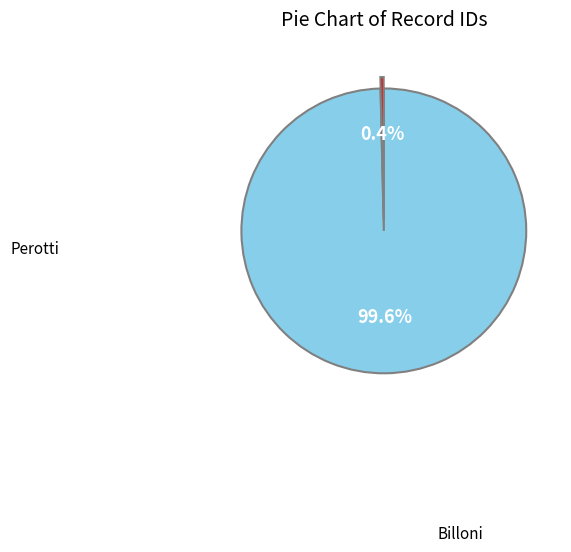

Is there any slice that represents more than half of the pie?

Yes